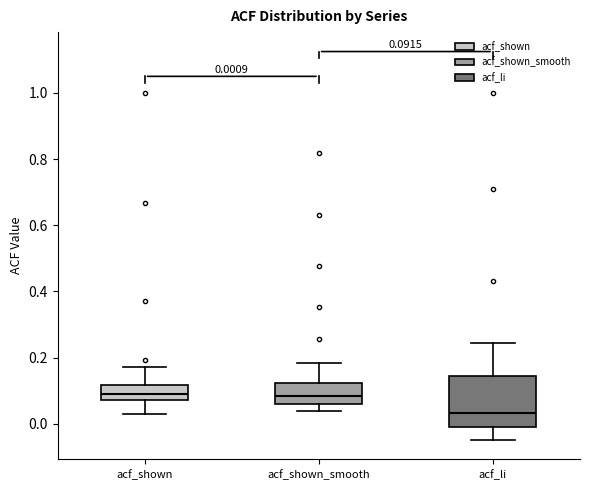

Which box is the tallest, from its lower edge to its upper edge?

acf_li